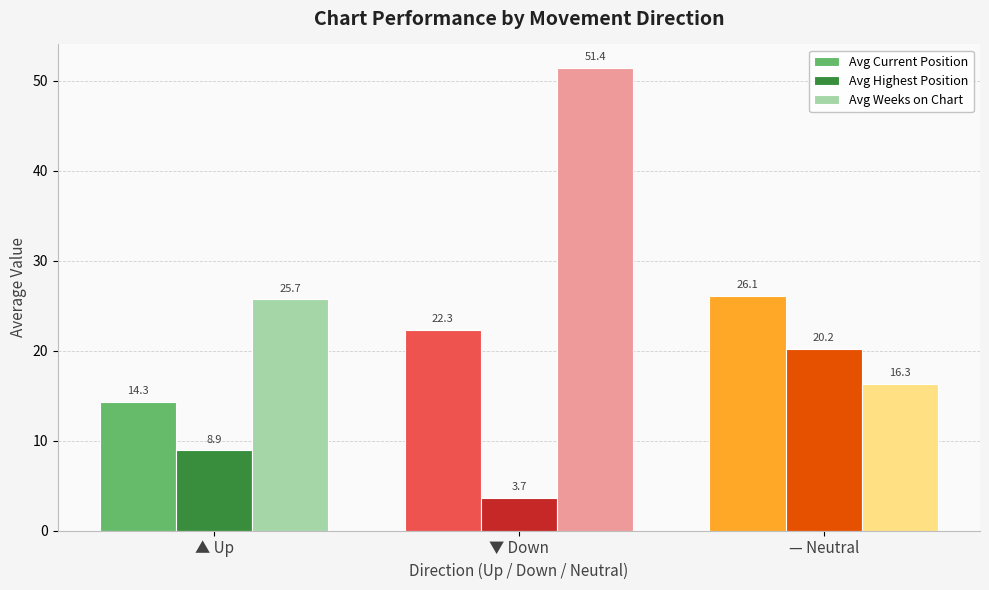

True or false: Avg Current Position has a value of 9.8 at ▲ Up.

False